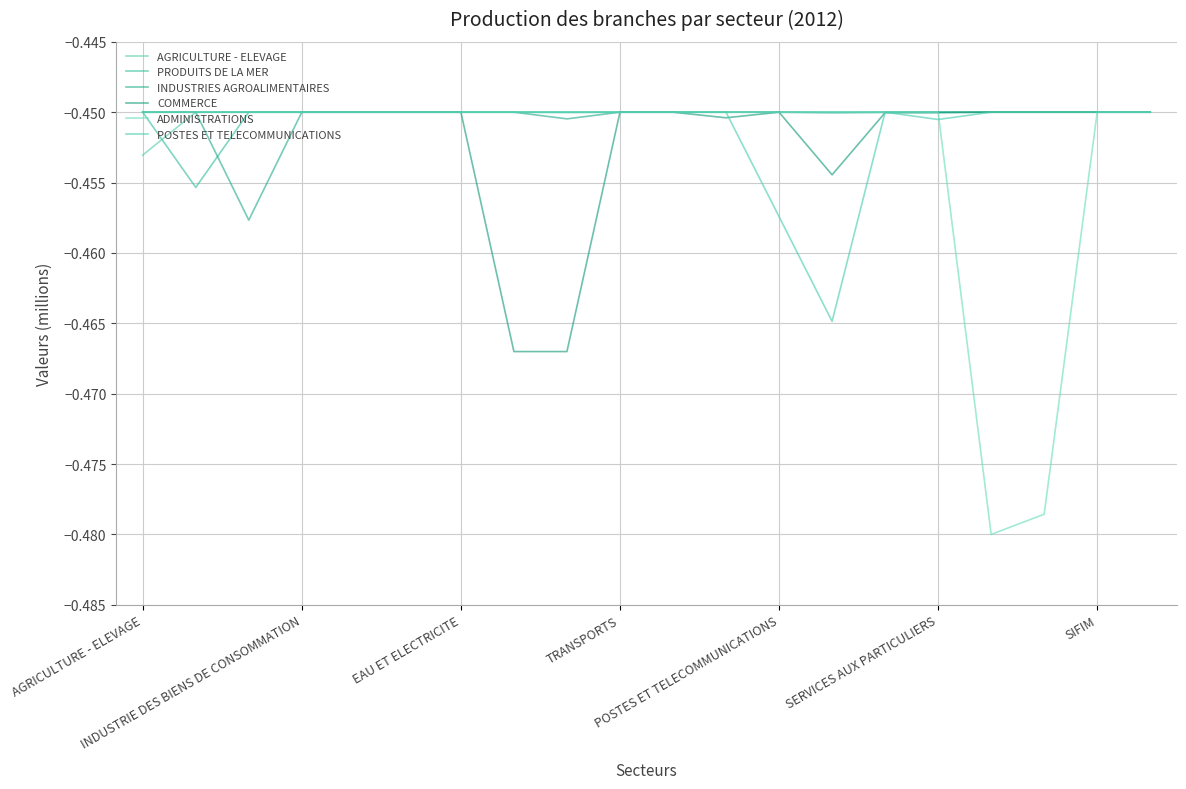

At which label is PRODUITS DE LA MER closest to 0?

AGRICULTURE - ELEVAGE